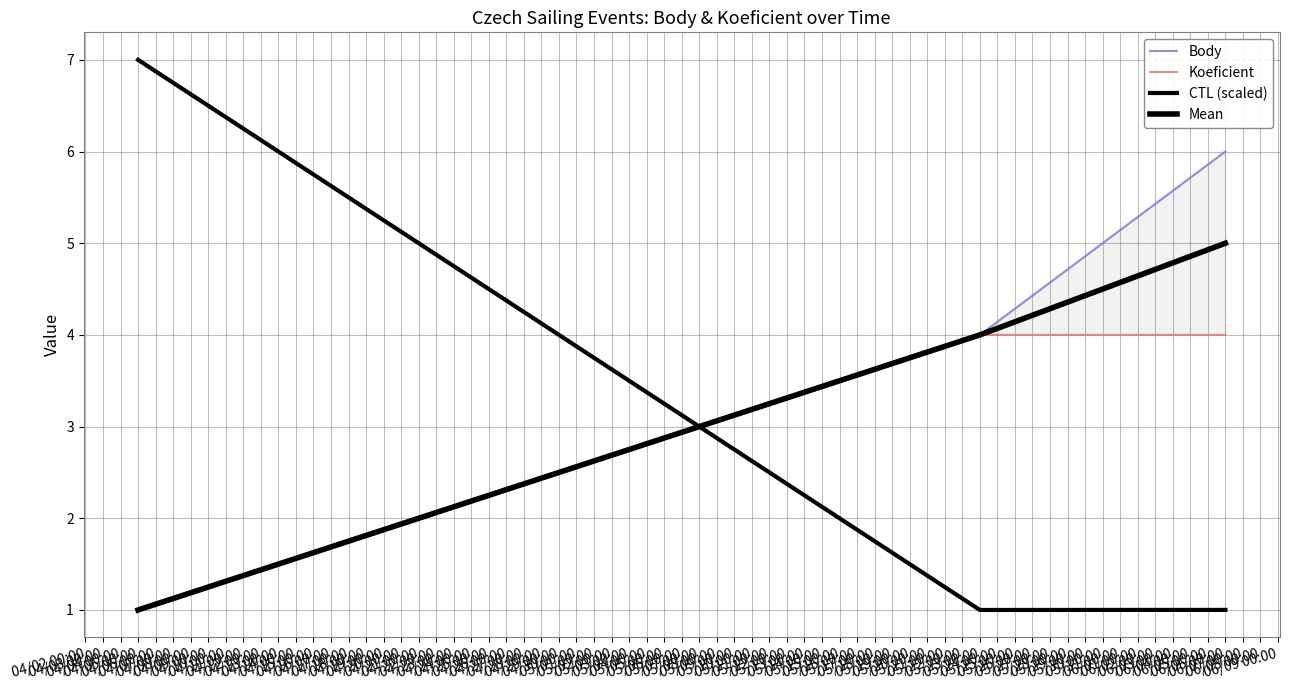

What is the value of the CTL (scaled) point at the 3rd from the left?

1.0